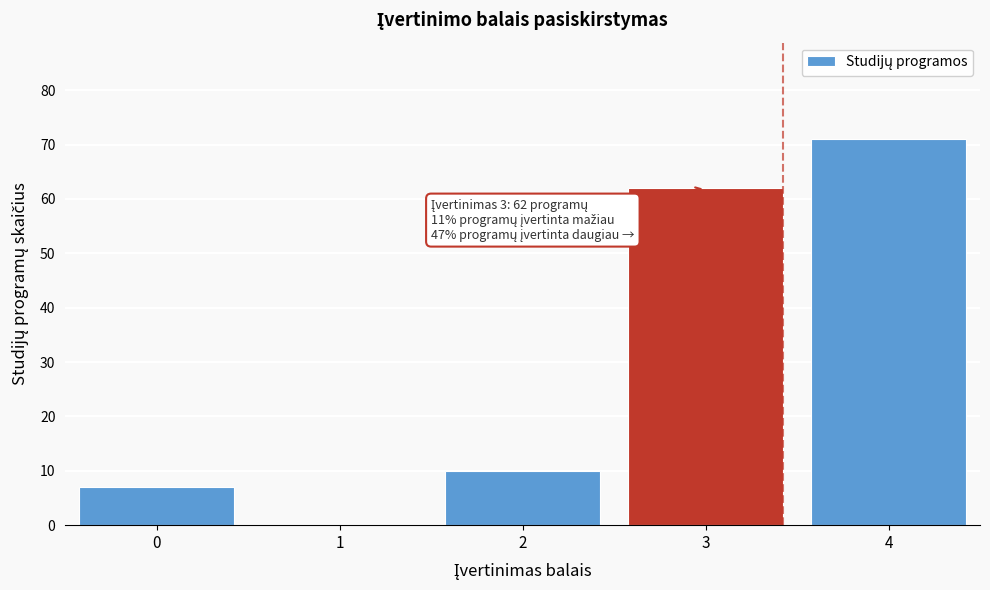

Reading left to right, transcribe all the data shown in this chart.

0=7	1=0	2=10	3=62	4=71